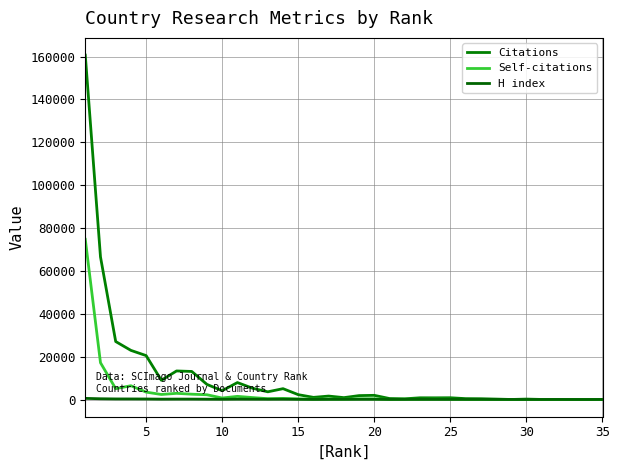

Rank the series by their average value, from highest to lowest.

Citations, Self-citations, H index